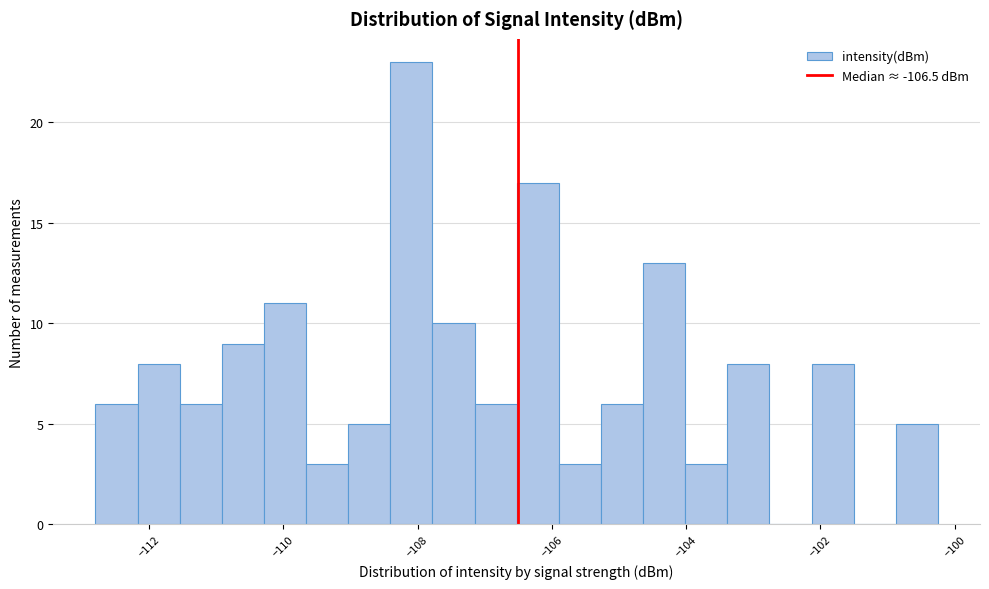

Around what value on the x-axis is the tallest bar? Give the approximate position of its centre, as read against the axis.

-108.0